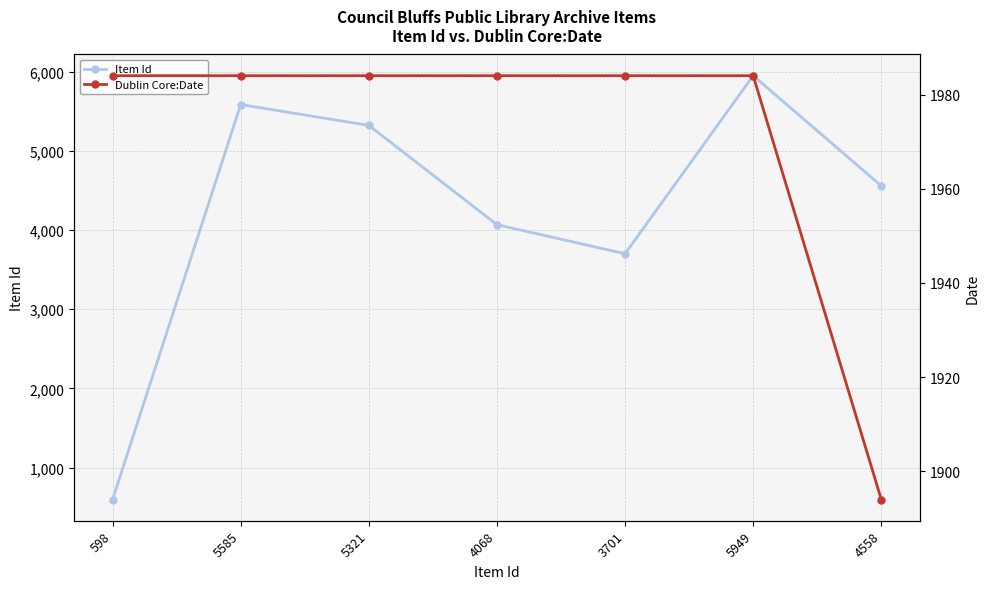

What is the average value of the Item Id series?

4254